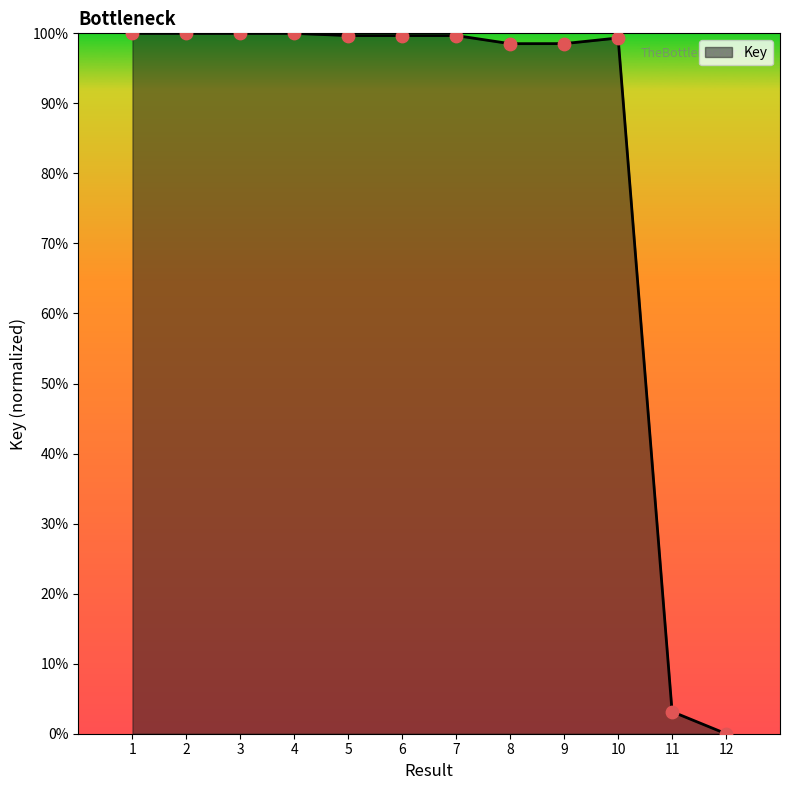

Which has a higher value, 6 or 4?

4